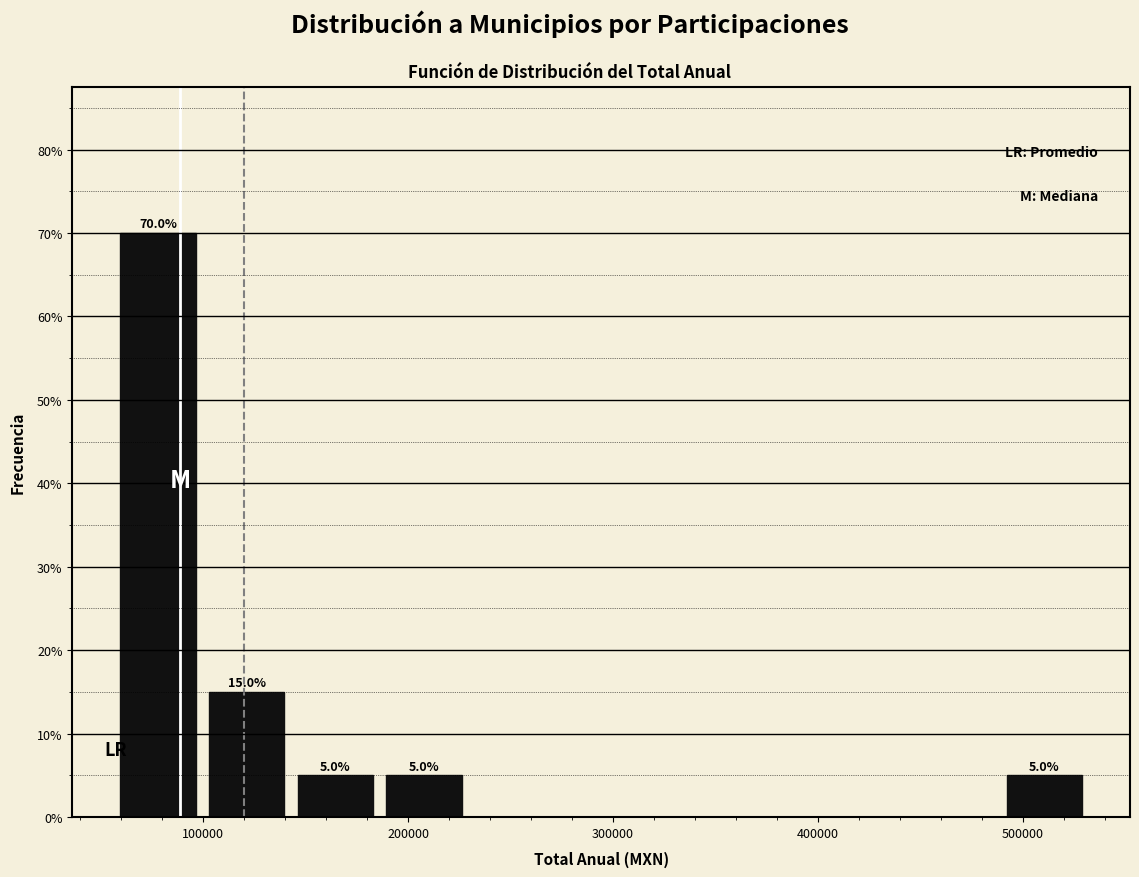

Over which range of the x-axis is the bar tallest?

60000 to 100000